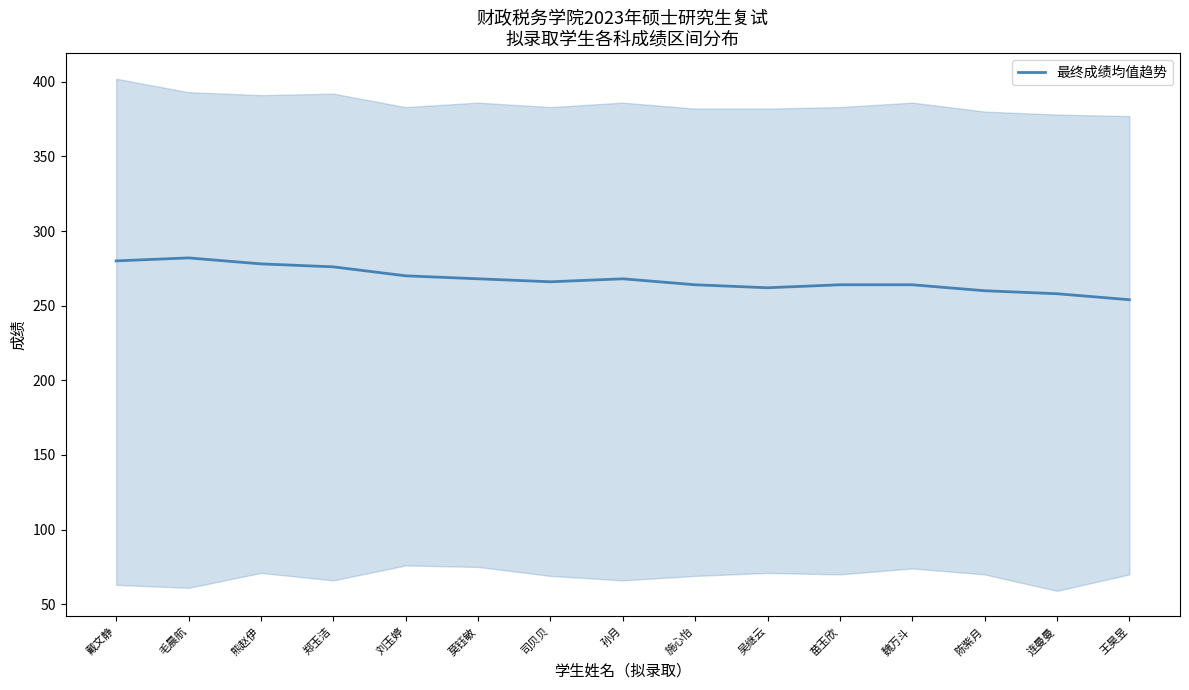

List the labels in order of value, smallest first.

王昊昱, 连曼曼, 陈紫月, 吴继云, 施心怡, 苗玉欣, 魏万斗, 司贝贝, 莫钰敏, 孙月, 刘玉婷, 郑玉洁, 熊赵伊, 戴文静, 毛晨航